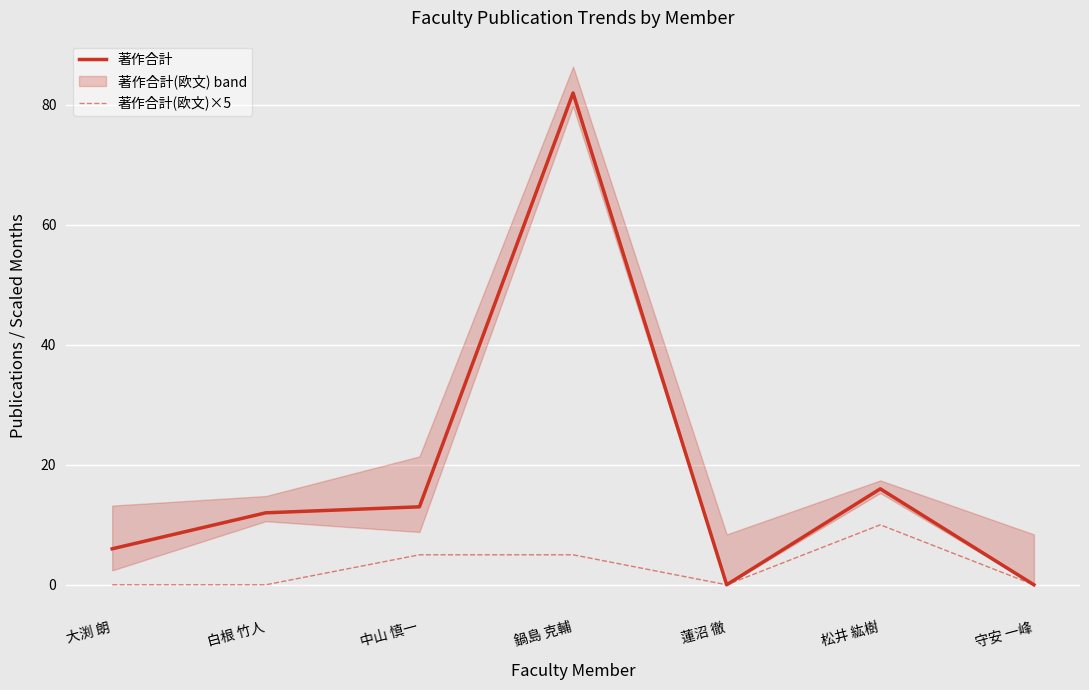

What is the label of the 6th point from the left?

松井 紘樹